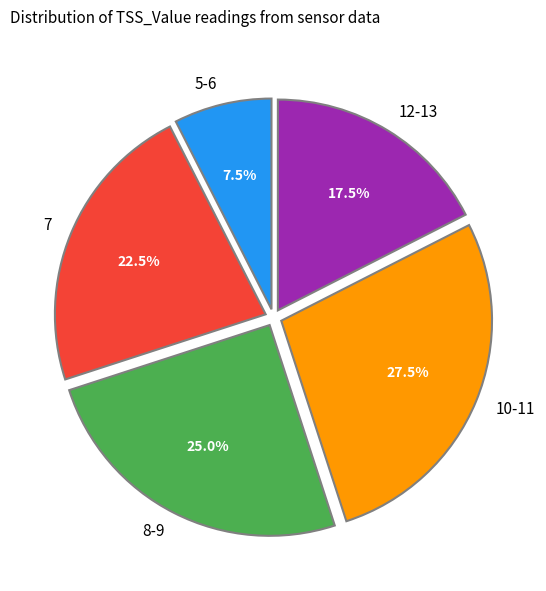

Which slice is the largest?

10-11